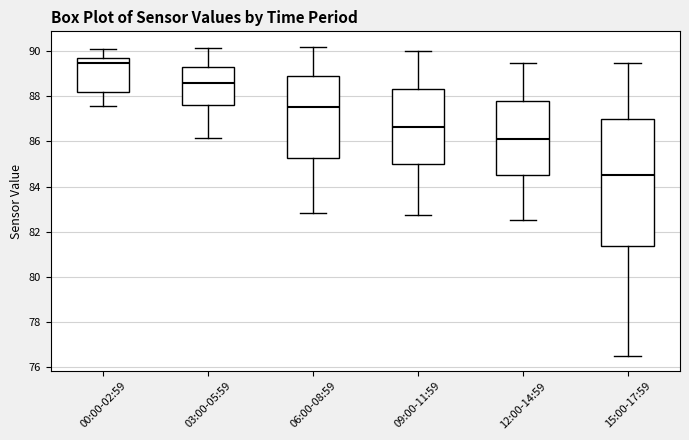

Where does the median line of the box for 03:00-05:59 sit on the y-axis? The values are not printed on the chart, so give them approximately, as read against the axis.

88.6